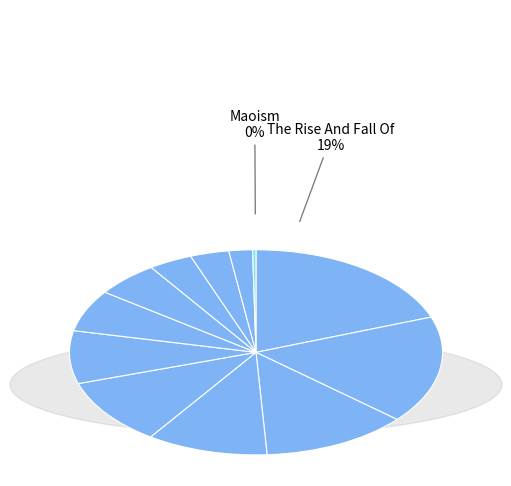

To the nearest percent, what is the difference between the The Mongol Empire and A History of the World in 100 Objects slice percentages?

7%